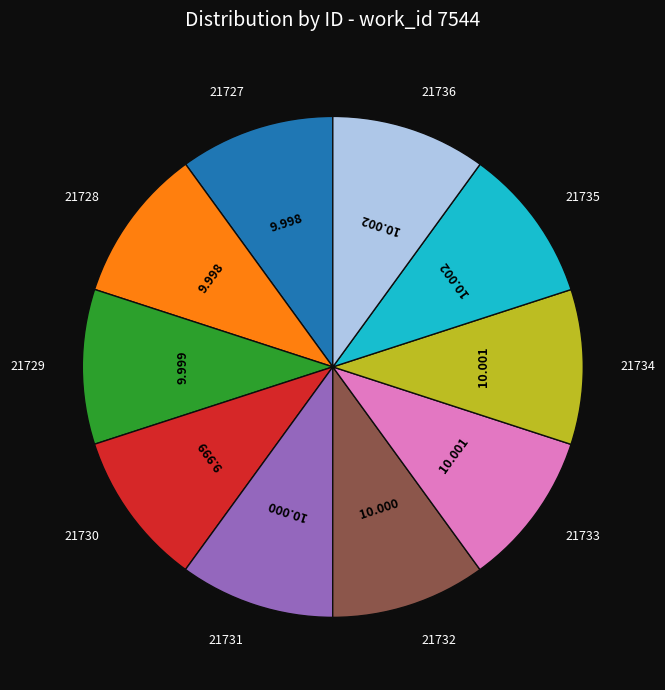

Is there a majority slice in this chart?

No